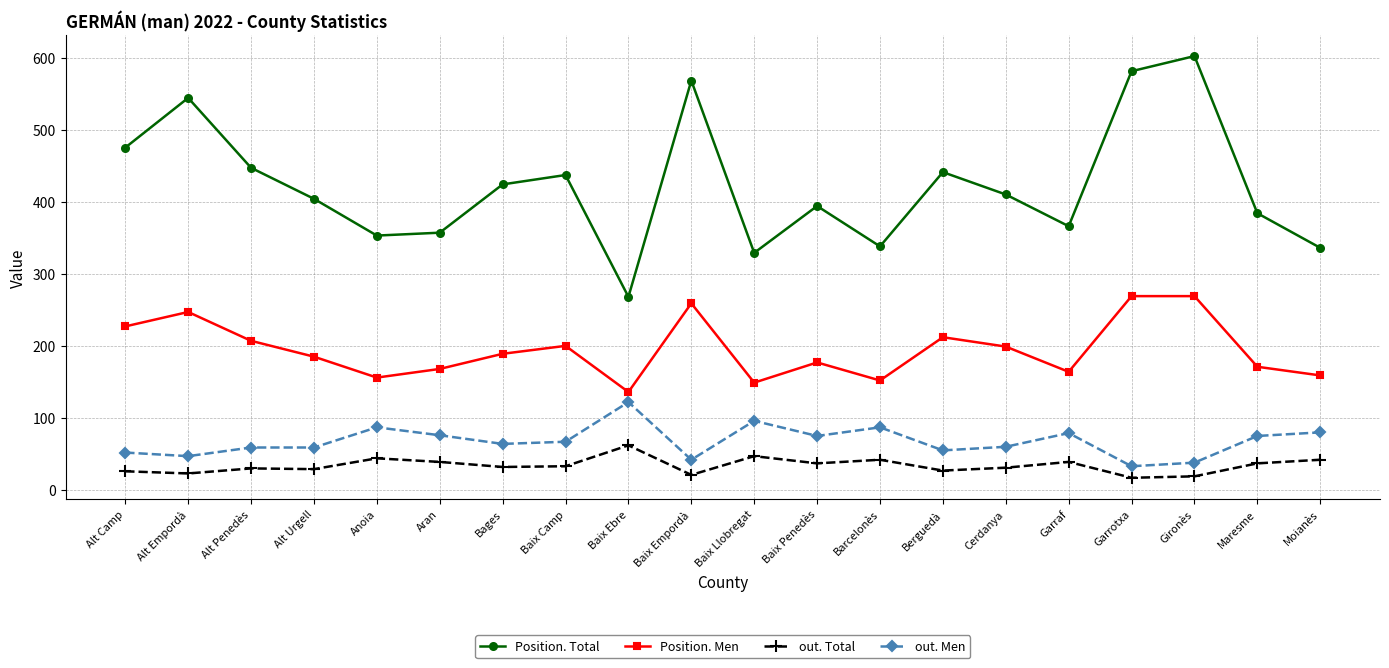

How many categories are shown in the chart?

20